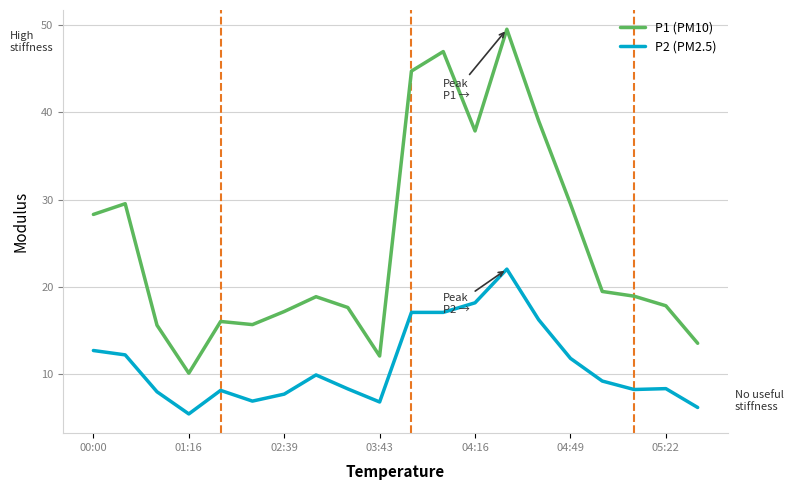

True or false: P1 (PM10) and P2 (PM2.5) cross at least once.

False